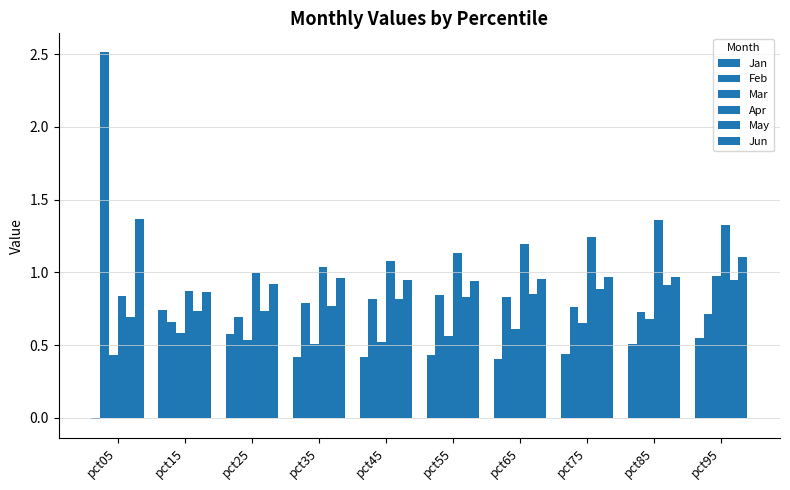

How many categories are shown in the chart?

10